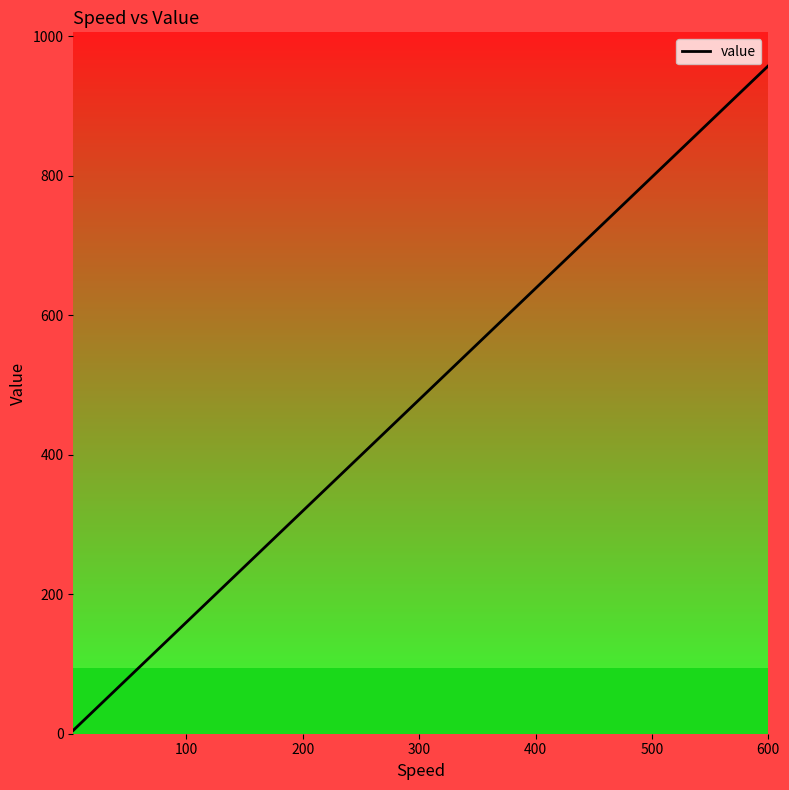

What is the average value?

321.6